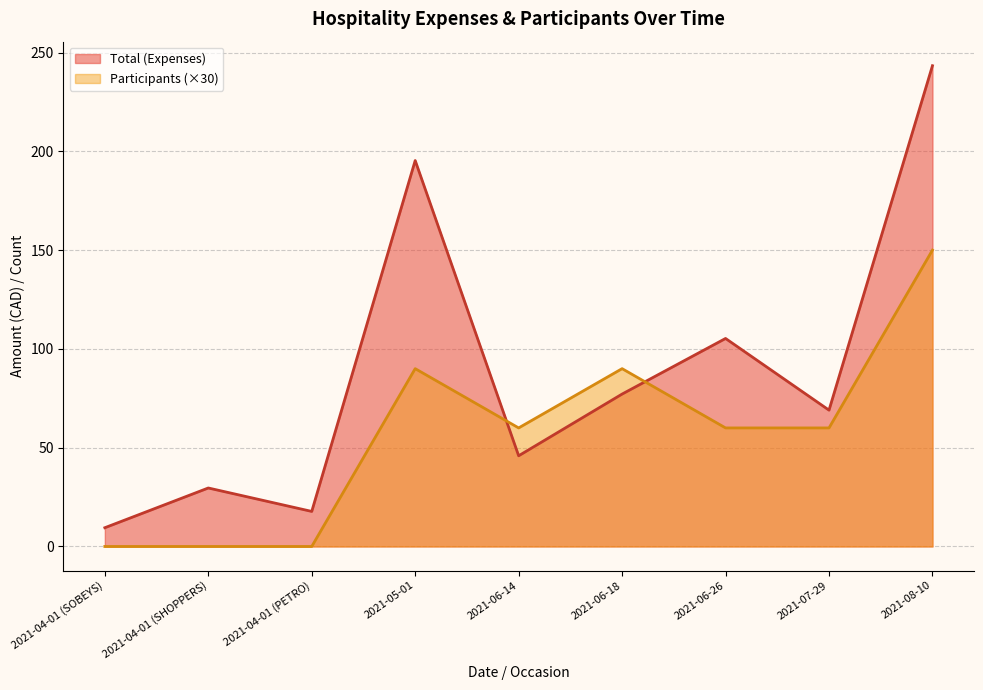

What is the difference between the highest and lowest values at 2021-05-01?

105.3